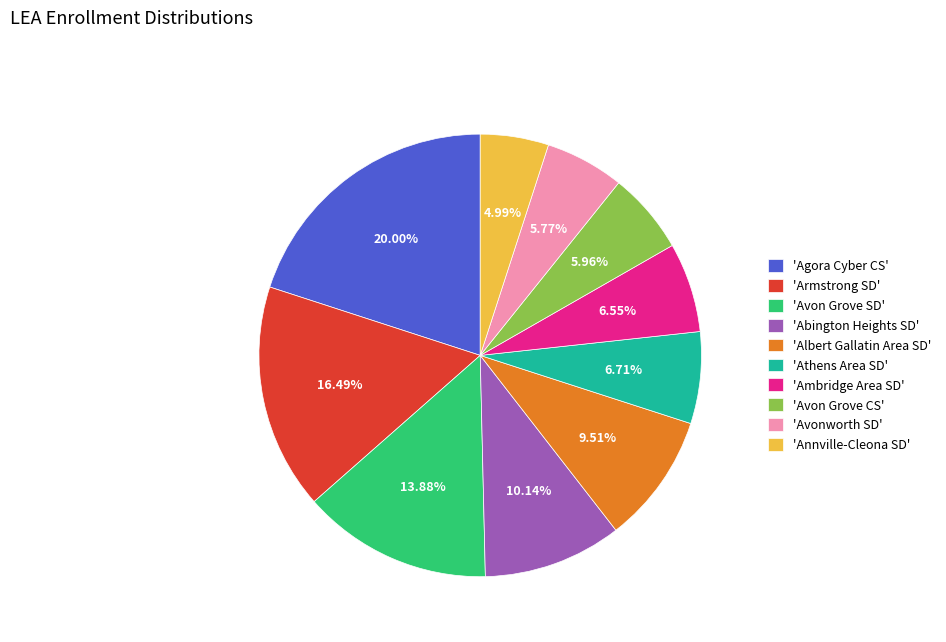

Is there any slice that represents more than half of the pie?

No